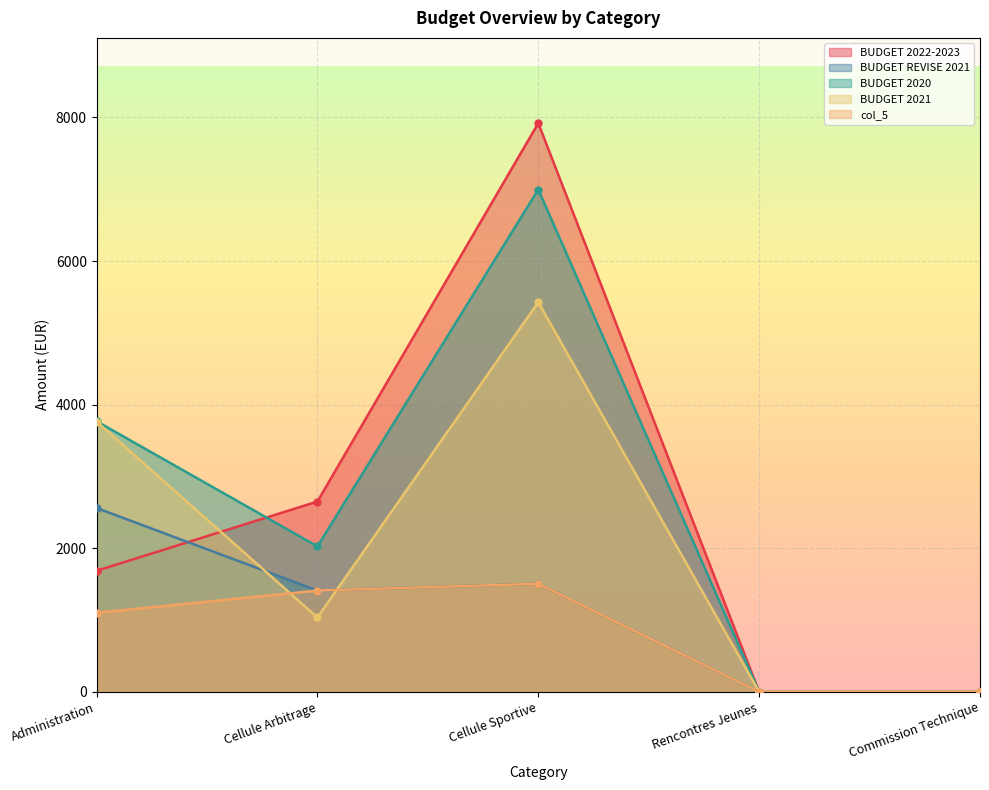

What is the difference between the second highest and minimum values in the BUDGET 2021 series?

3763.5